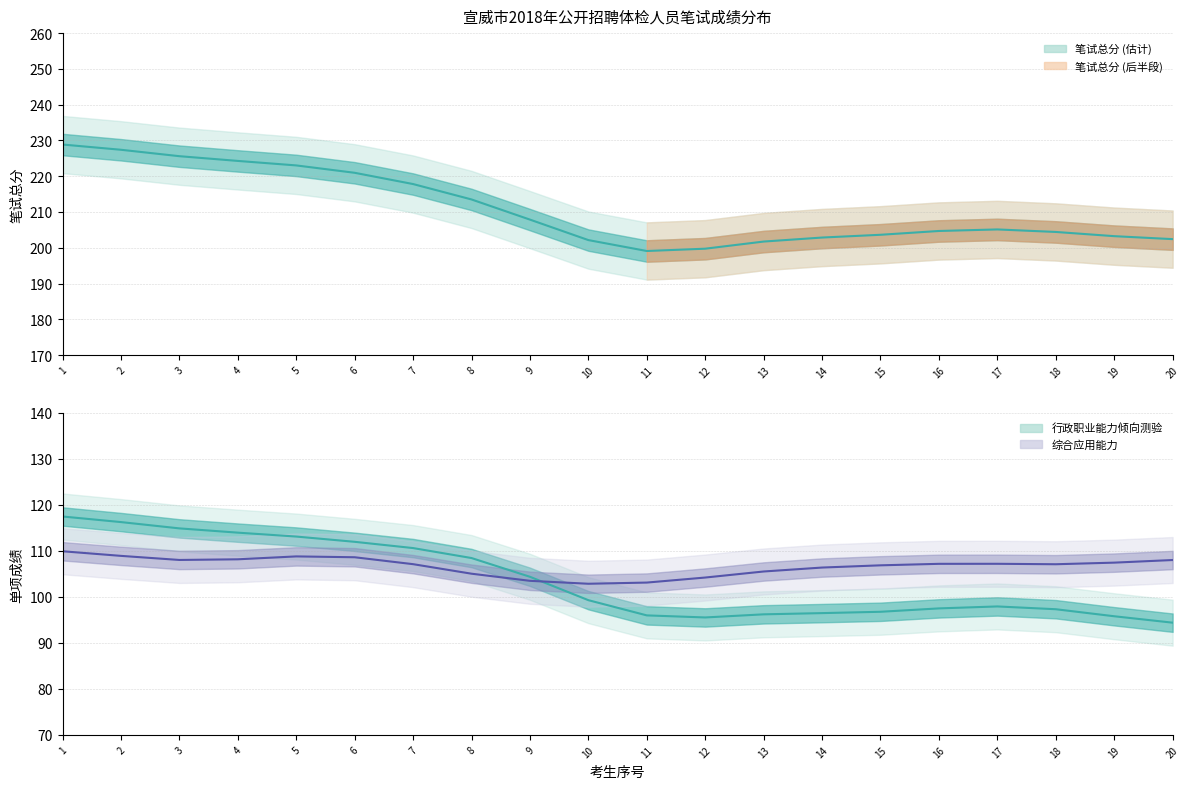

What is the spread (max minus min) of values at 18?

9.8